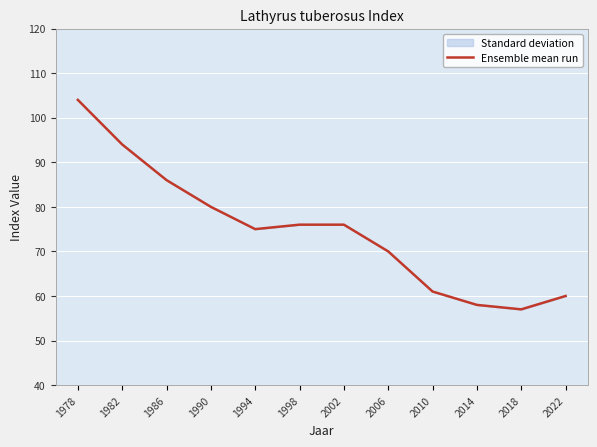

What is the difference between the maximum and second lowest values?

46